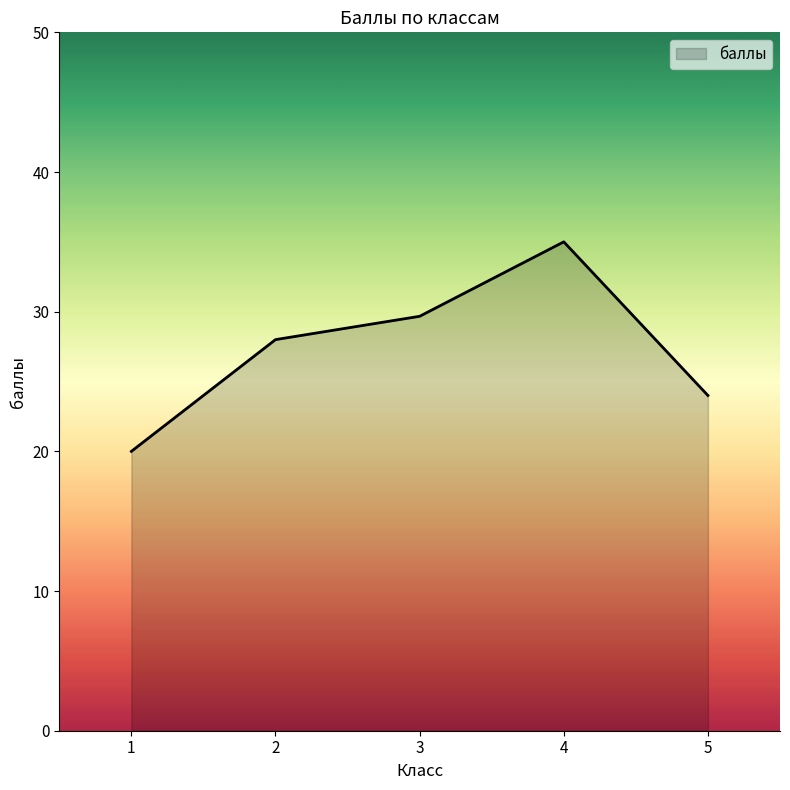

What is the approximate value at 4?

35.0